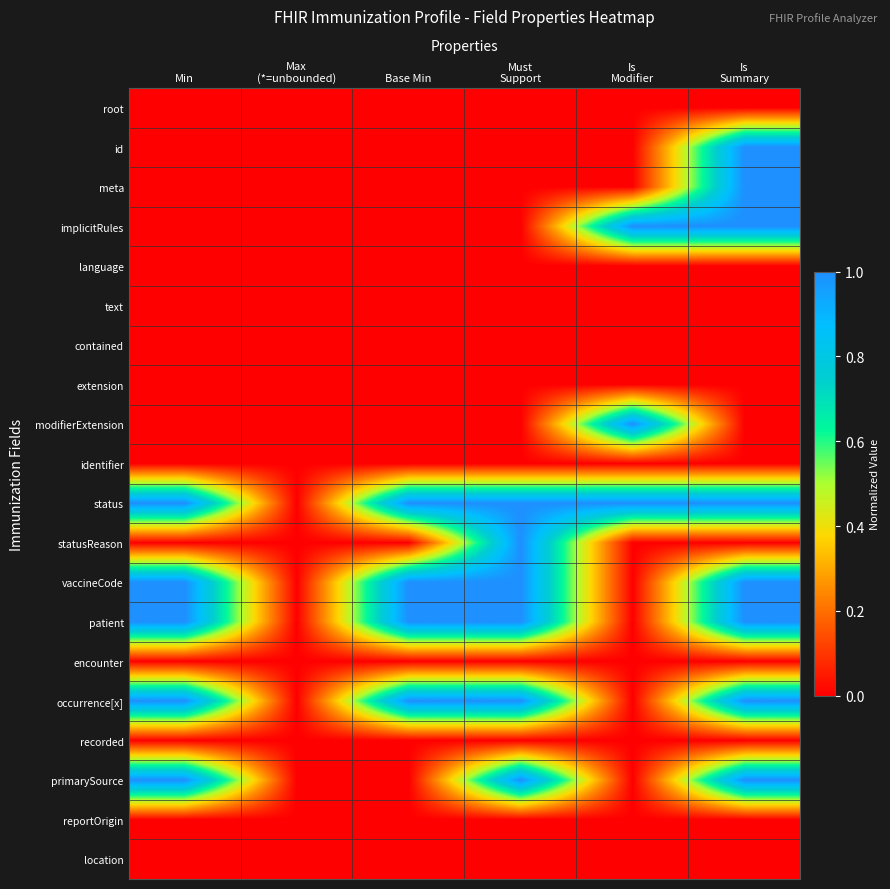

How many categories are shown in the chart?

6